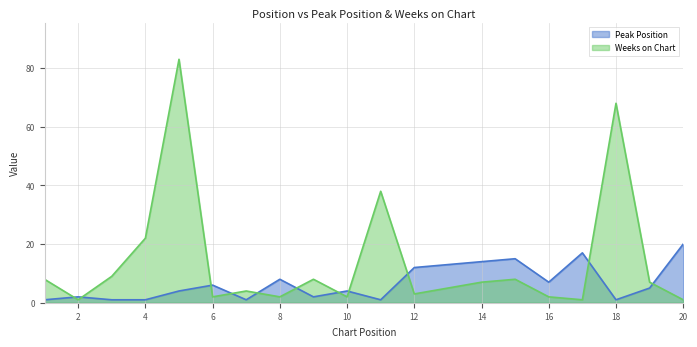

Which category has the highest value across all series?

5